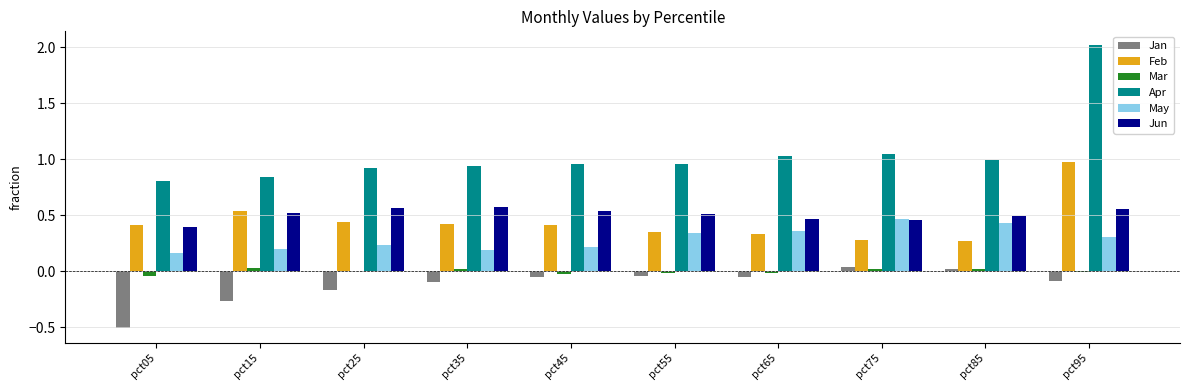

Is it true that May equals 0.5 at pct55?

False